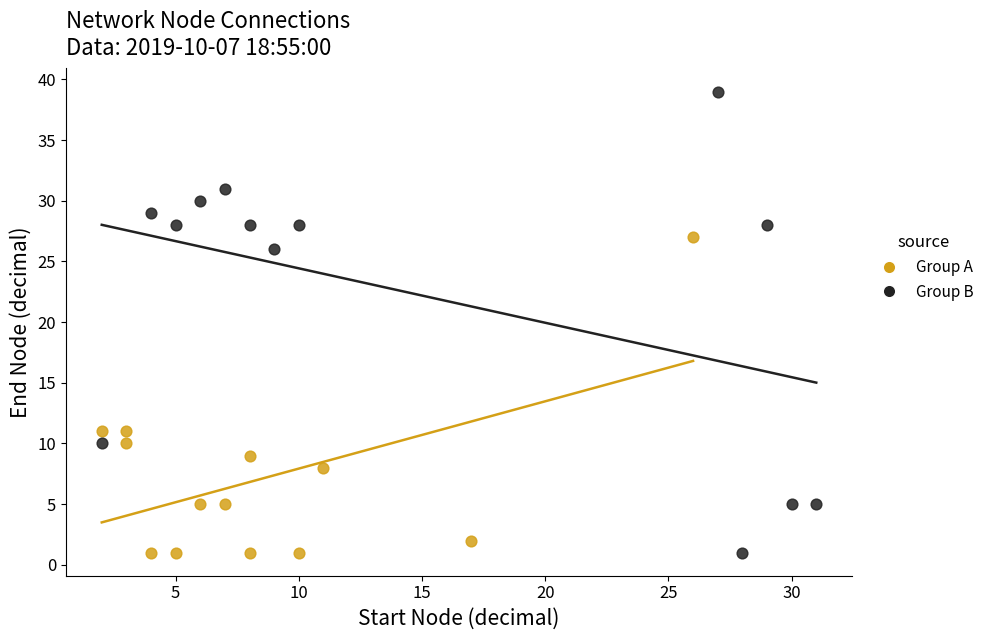

Which series reaches the maximum Y coordinate?

Group B